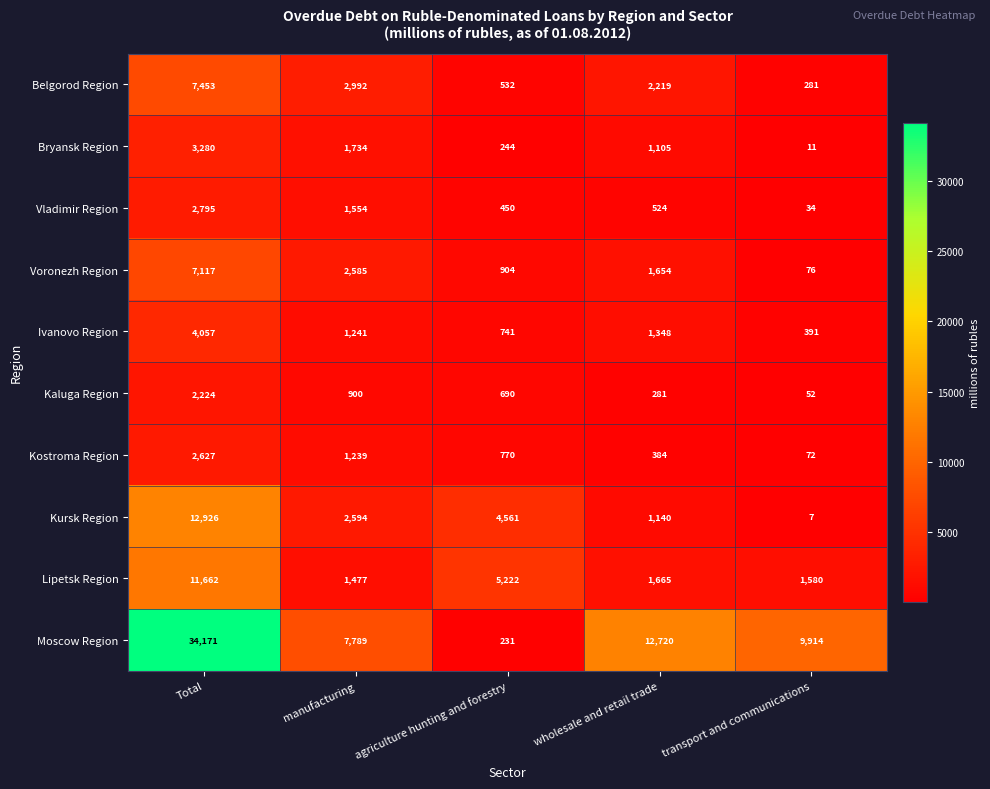

Which series changed the most between agriculture hunting and forestry and wholesale and retail trade?

Moscow Region